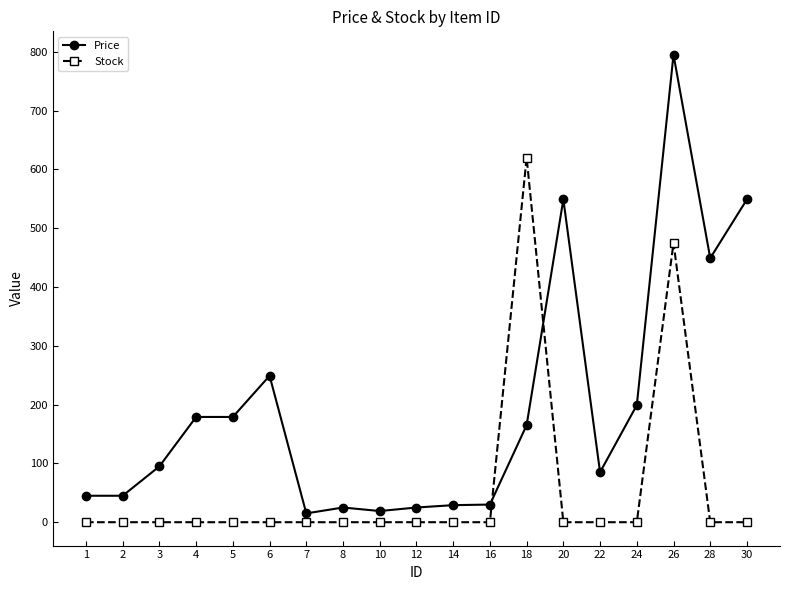

Which series has the largest range (max minus min)?

Price